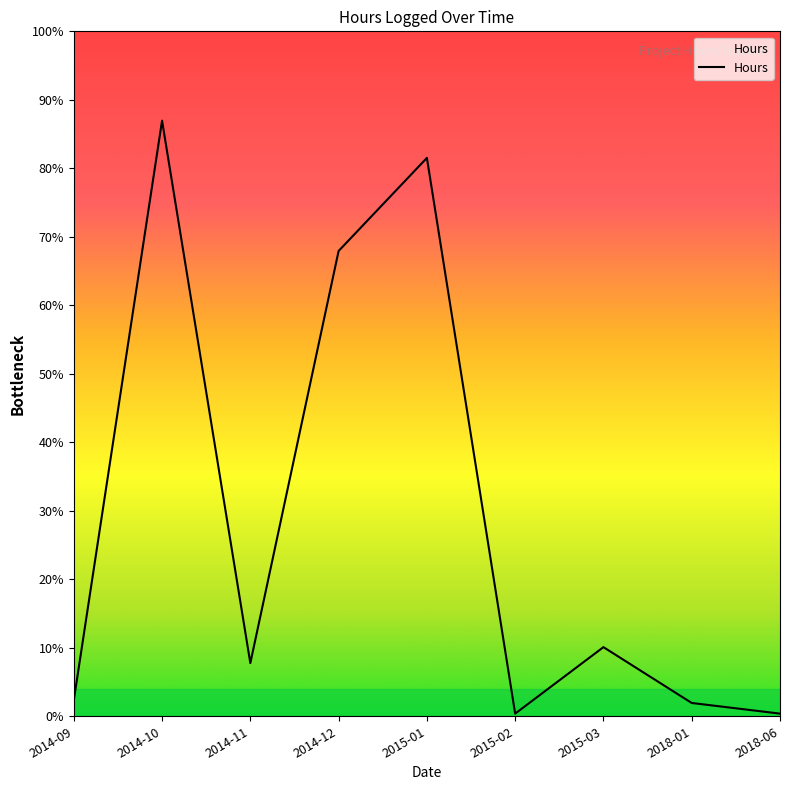

Which label corresponds to the smallest value in the chart?

2015-02